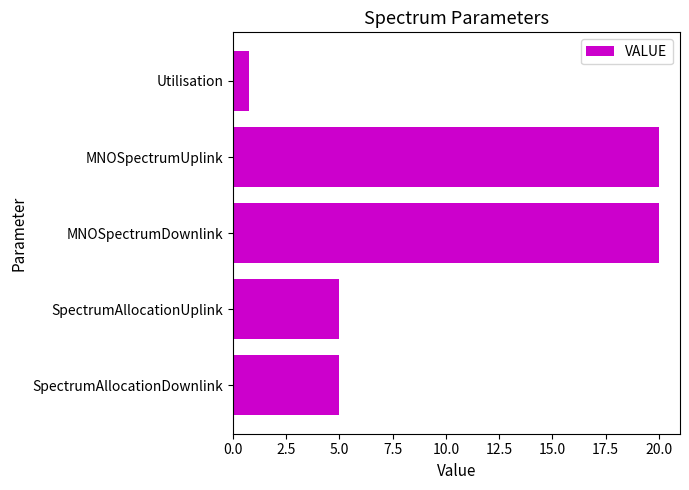

The value at MNOSpectrumUplink is 8.0. True or false?

False